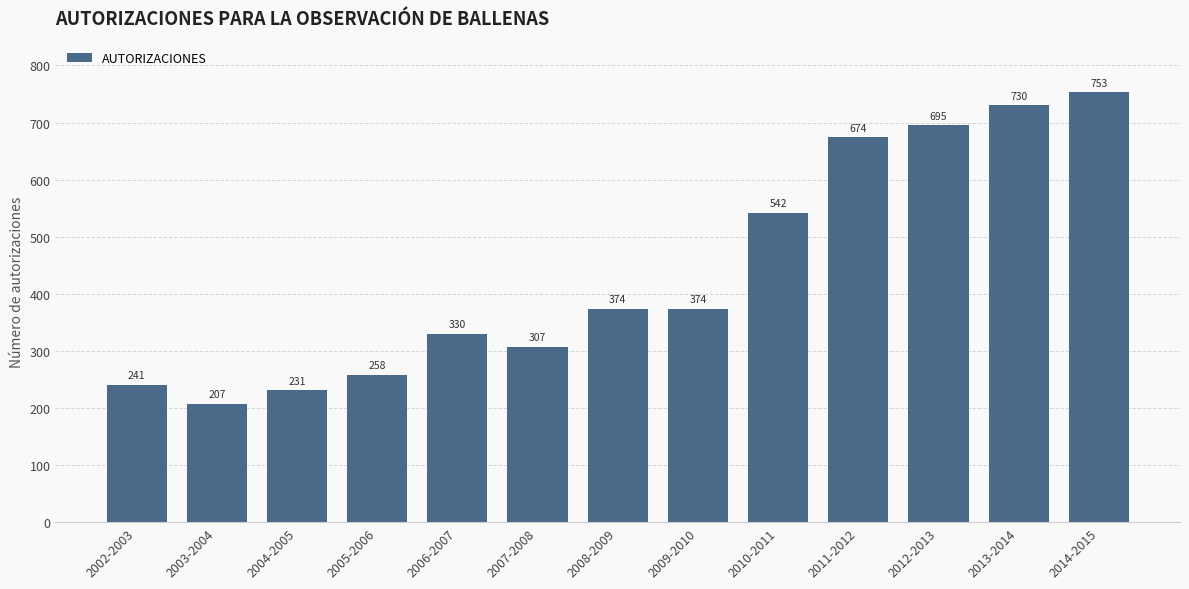

True or false: the data shows 352 at 2004-2005.

False